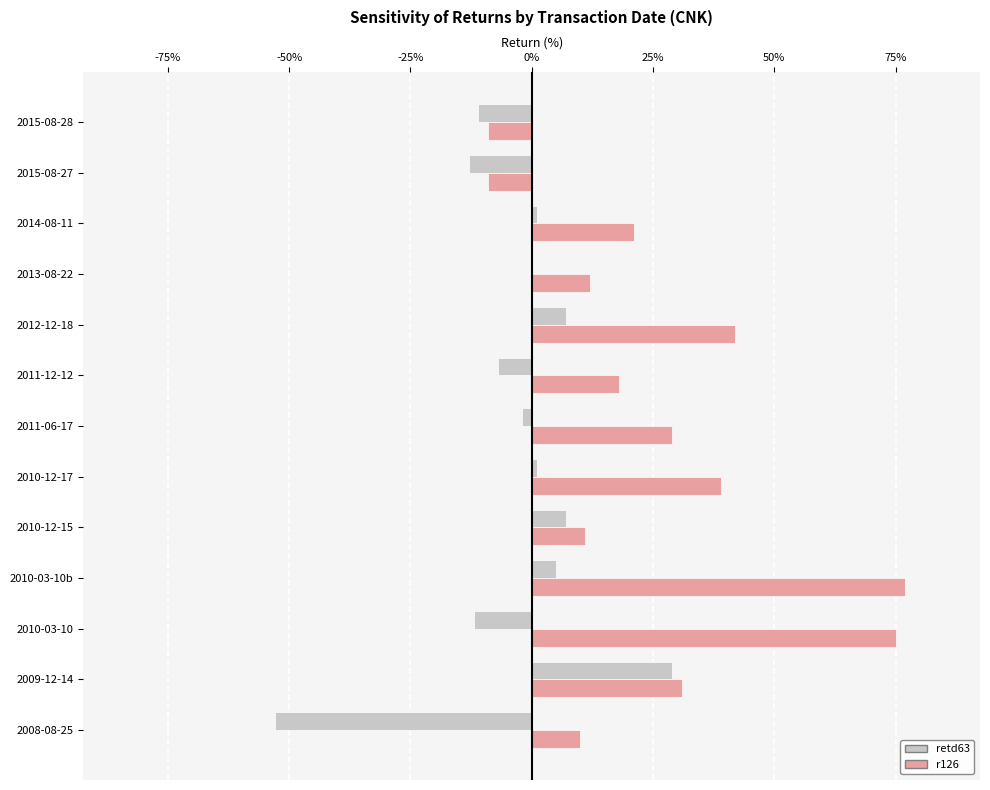

At which category is the sum across all series the highest?

2010-03-10b